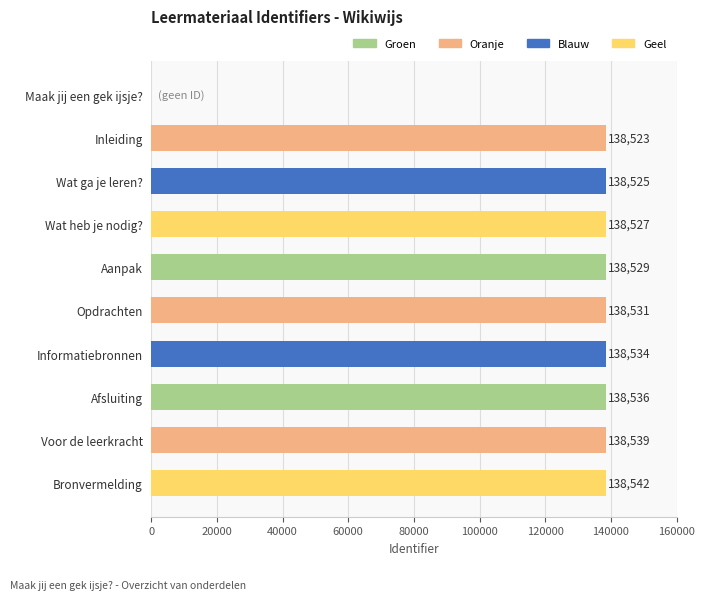

Read the value at Wat ga je leren?, to the nearest 100.

138500